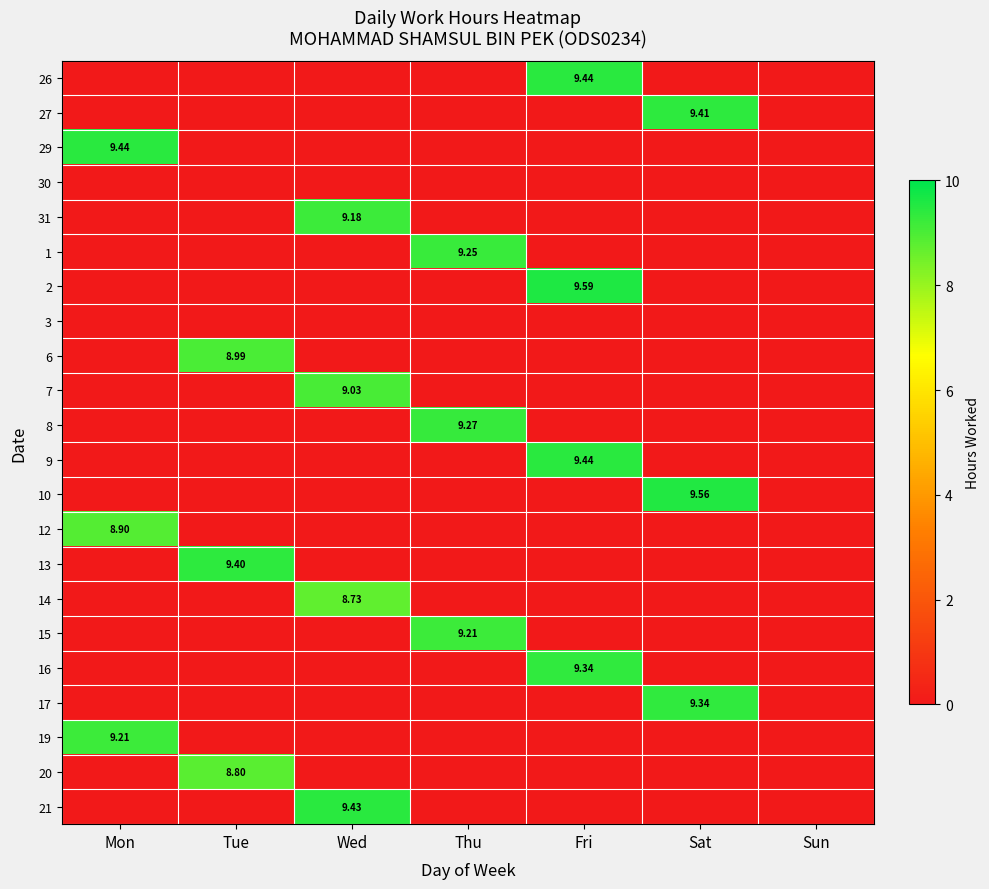

The value of 31 at Sun is 3.6. True or false?

False